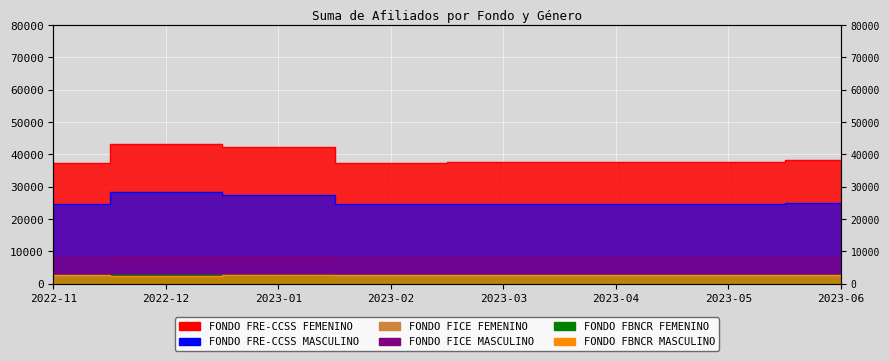

What is the label of the 5th point from the right?

2023-02